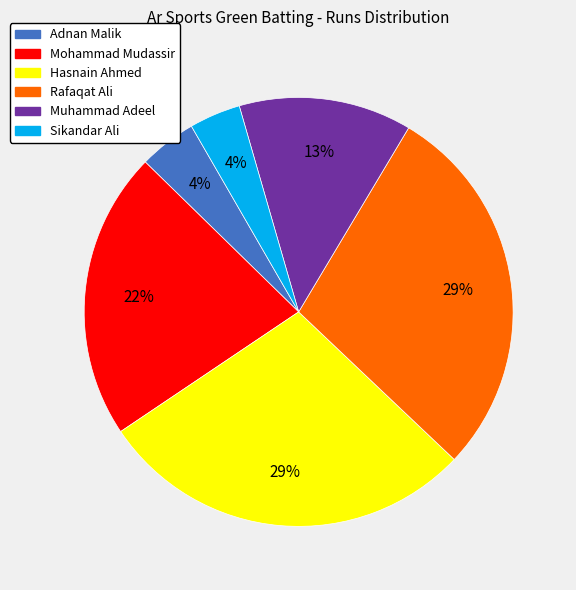

Between Sikandar Ali and Rafaqat Ali, which is larger?

Rafaqat Ali